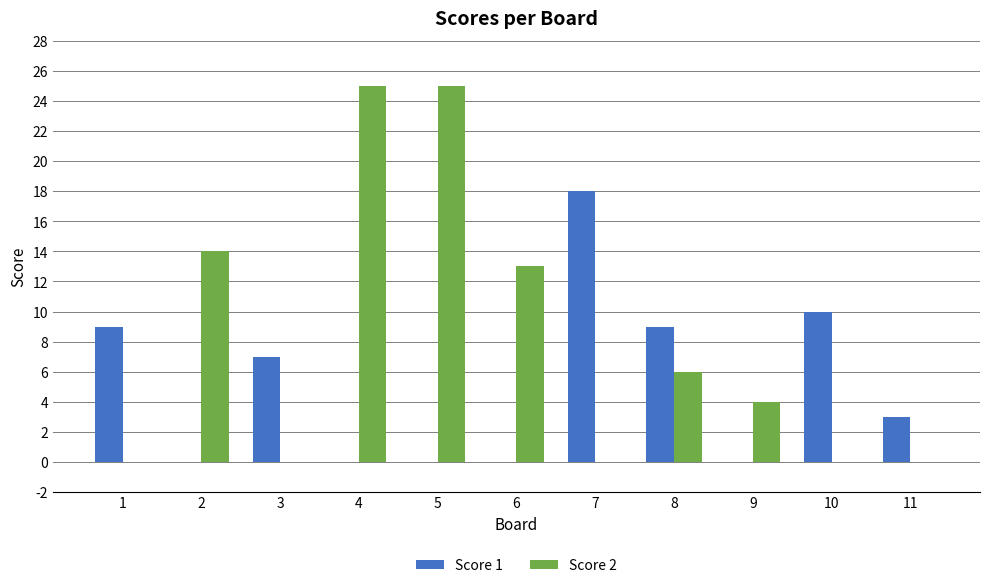

Reading left to right, what are all the values shown in this chart?

Score 1: 1=9	2=0	3=7	4=0	5=0	6=0	7=18	8=9	9=0	10=10	11=3
Score 2: 1=0	2=14	3=0	4=25	5=25	6=13	7=0	8=6	9=4	10=0	11=0